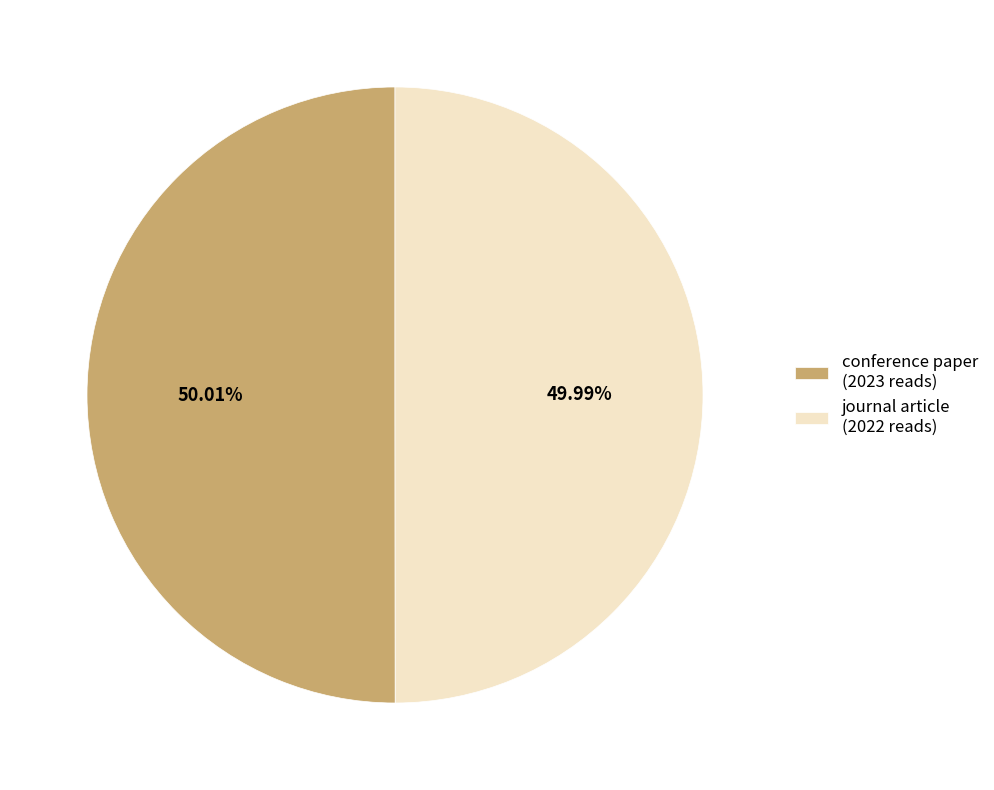

Approximately how many times larger is the value at conference paper (2023 reads) compared to journal article (2022 reads)?

1.0